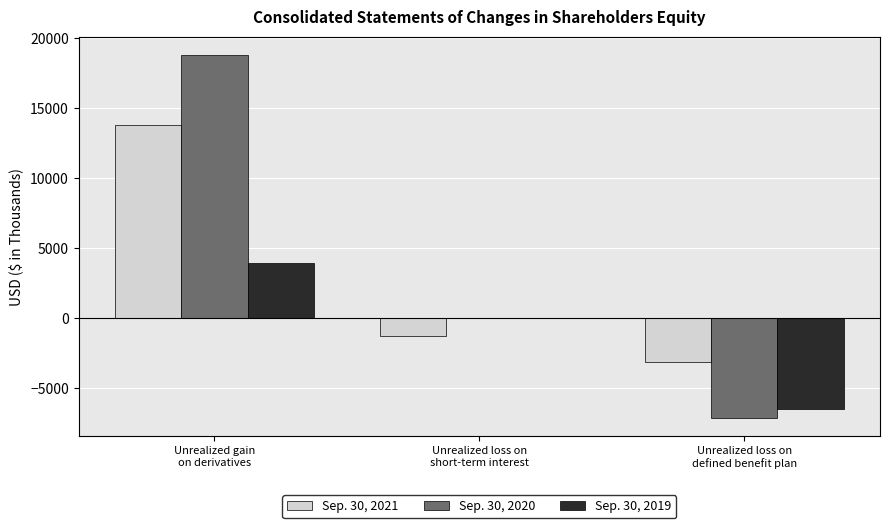

How many groups of bars are there?

3